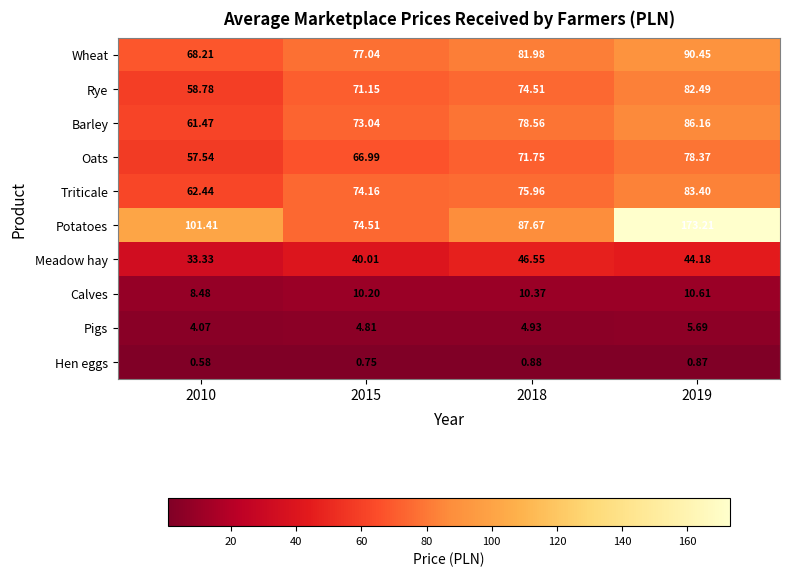

Is the value of Oats at 2010 greater than the value of Barley at 2010?

No